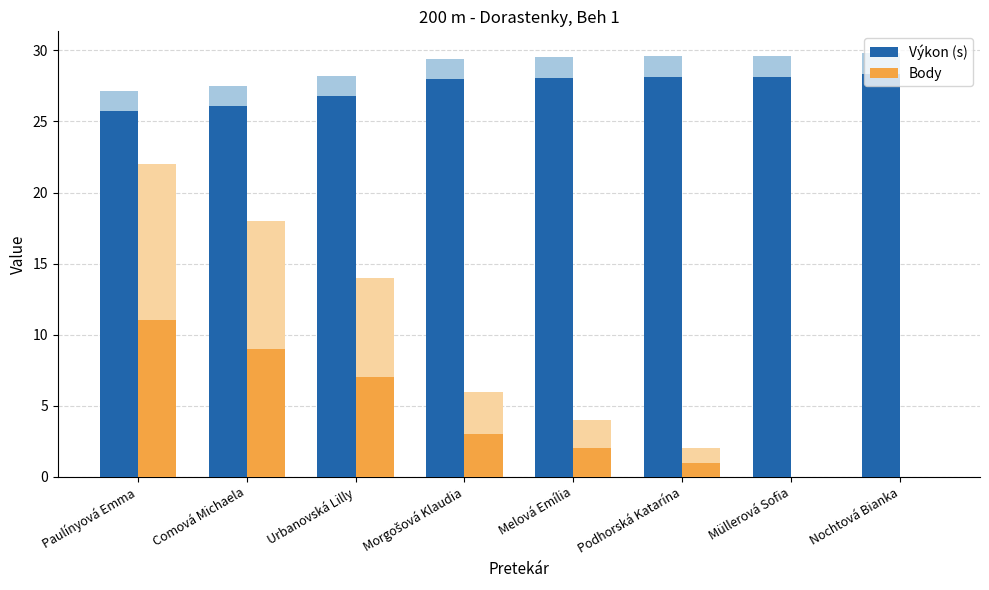

List the series in order of their overall mean, lowest first.

Body, Výkon (s)